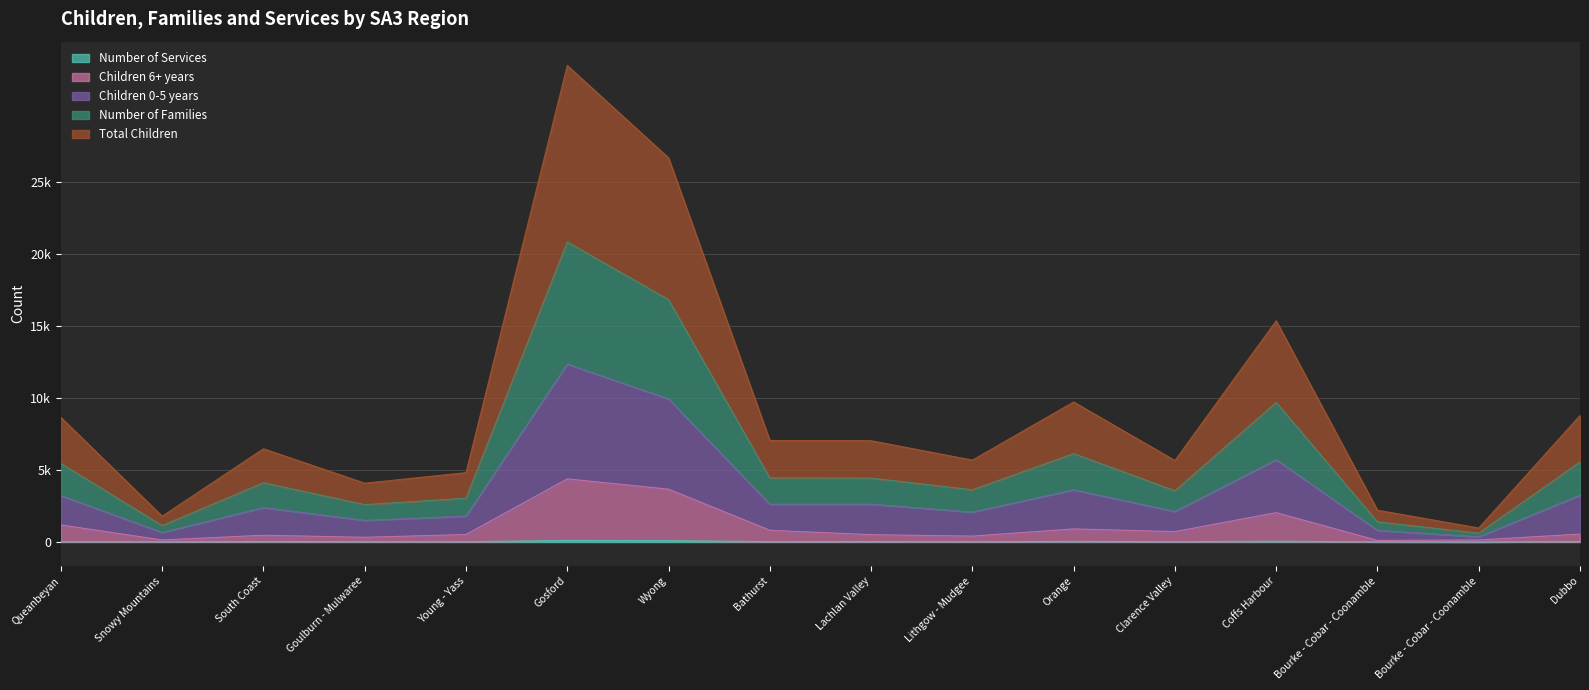

Does the chart display data point markers on the line(s)?

No